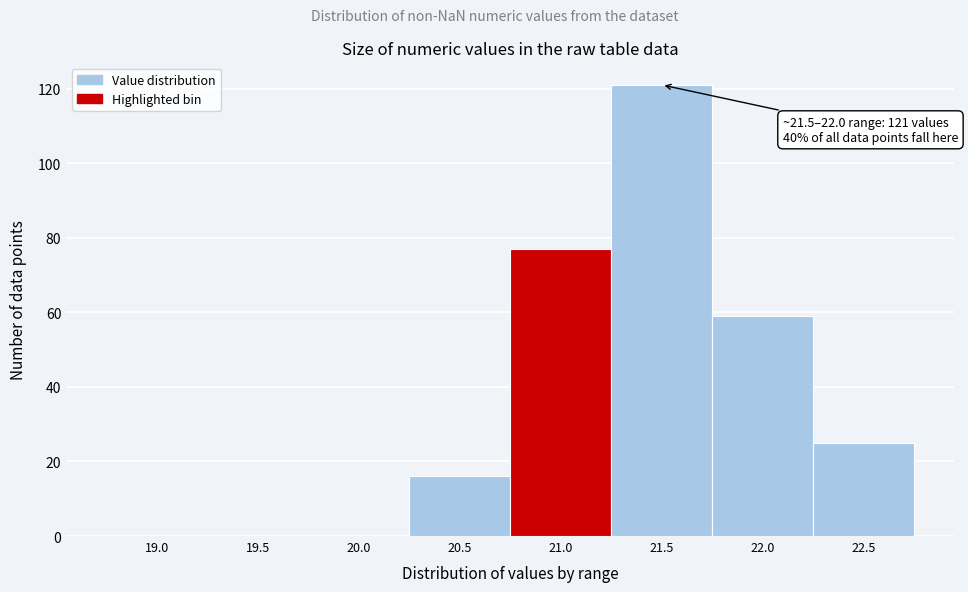

Reading left to right, list all the values displayed in this chart.

19.0=0	19.5=0	20.0=0	20.5=16	21.0=77	21.5=121	22.0=59	22.5=25